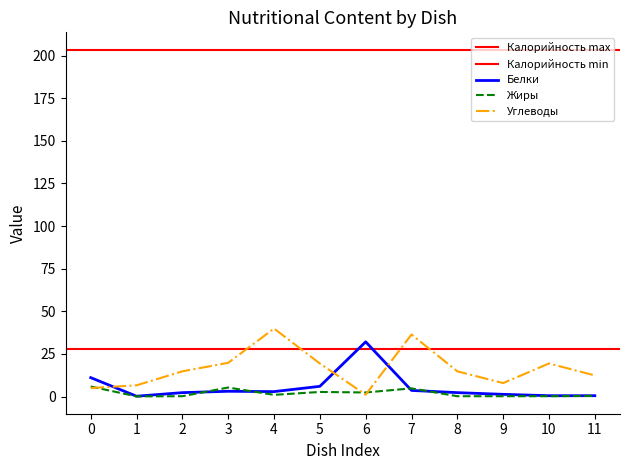

True or false: Углеводы has a value of 50.5 at 7.

False